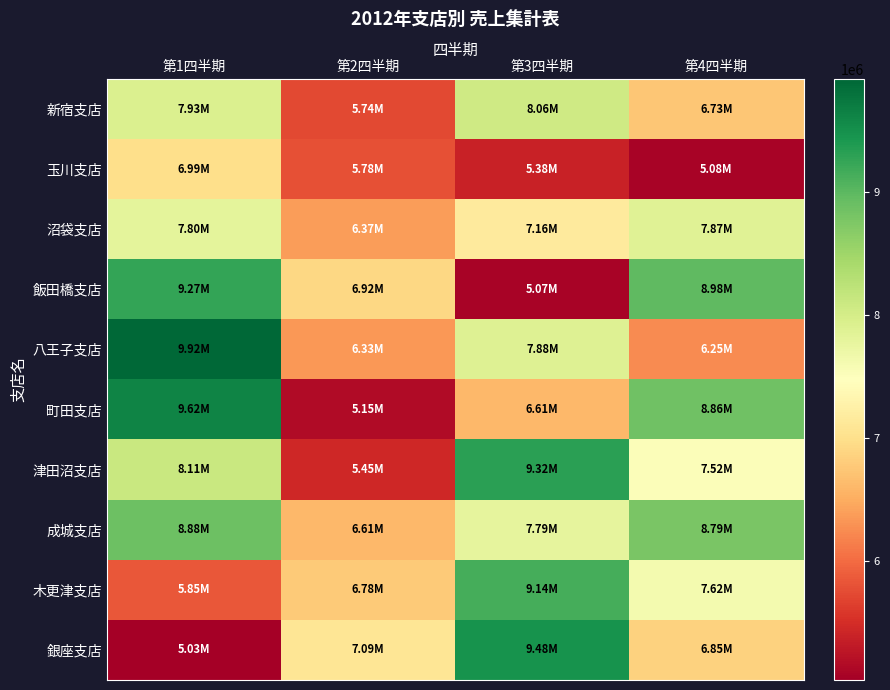

Reading left to right, what are all the values shown in this chart?

新宿支店: 第1四半期=7927550	第2四半期=5736998	第3四半期=8062132	第4四半期=6733092
玉川支店: 第1四半期=6986693	第2四半期=5776061	第3四半期=5376891	第4四半期=5080565
沼袋支店: 第1四半期=7803038	第2四半期=6372985	第3四半期=7161559	第4四半期=7866515
飯田橋支店: 第1四半期=9270018	第2四半期=6921386	第3四半期=5073852	第4四半期=8975218
八王子支店: 第1四半期=9920348	第2四半期=6331786	第3四半期=7882079	第4四半期=6252745
町田支店: 第1四半期=9618224	第2四半期=5147094	第3四半期=6608886	第4四半期=8859862
津田沼支店: 第1四半期=8110350	第2四半期=5449828	第3四半期=9324645	第4四半期=7518309
成城支店: 第1四半期=8879088	第2四半期=6613768	第3四半期=7790221	第4四半期=8791197
木更津支店: 第1四半期=5845336	第2四半期=6782225	第3四半期=9140318	第4四半期=7622679
銀座支店: 第1四半期=5030822	第2四半期=7086791	第3四半期=9479674	第4四半期=6846617